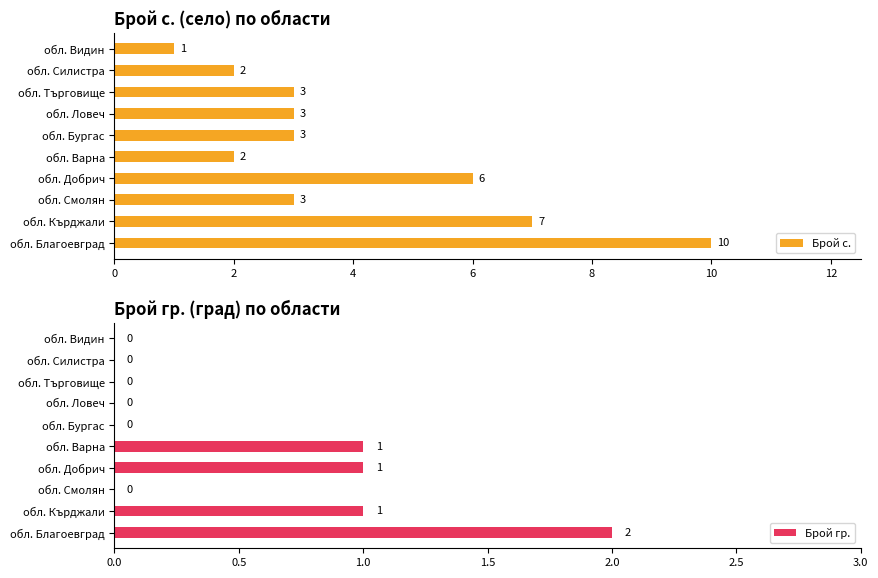

How many distinct data groups are displayed?

2